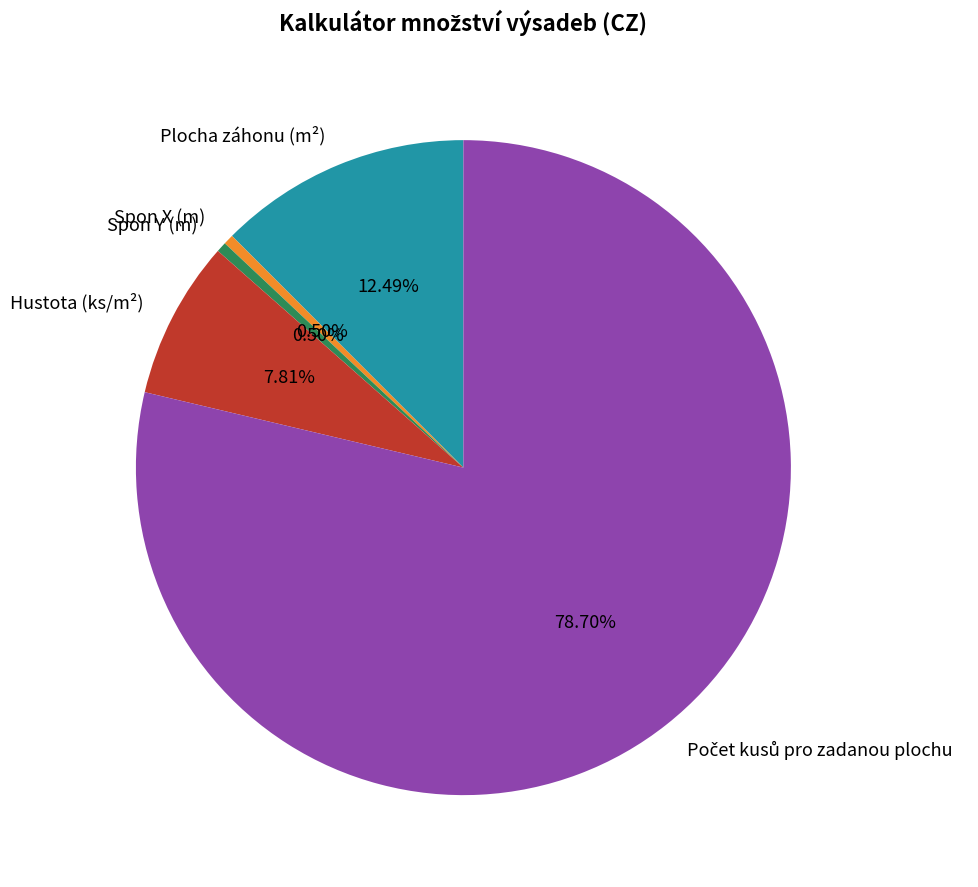

Combined, do Hustota (ks/m²) and Spon X (m) account for over 50%?

No